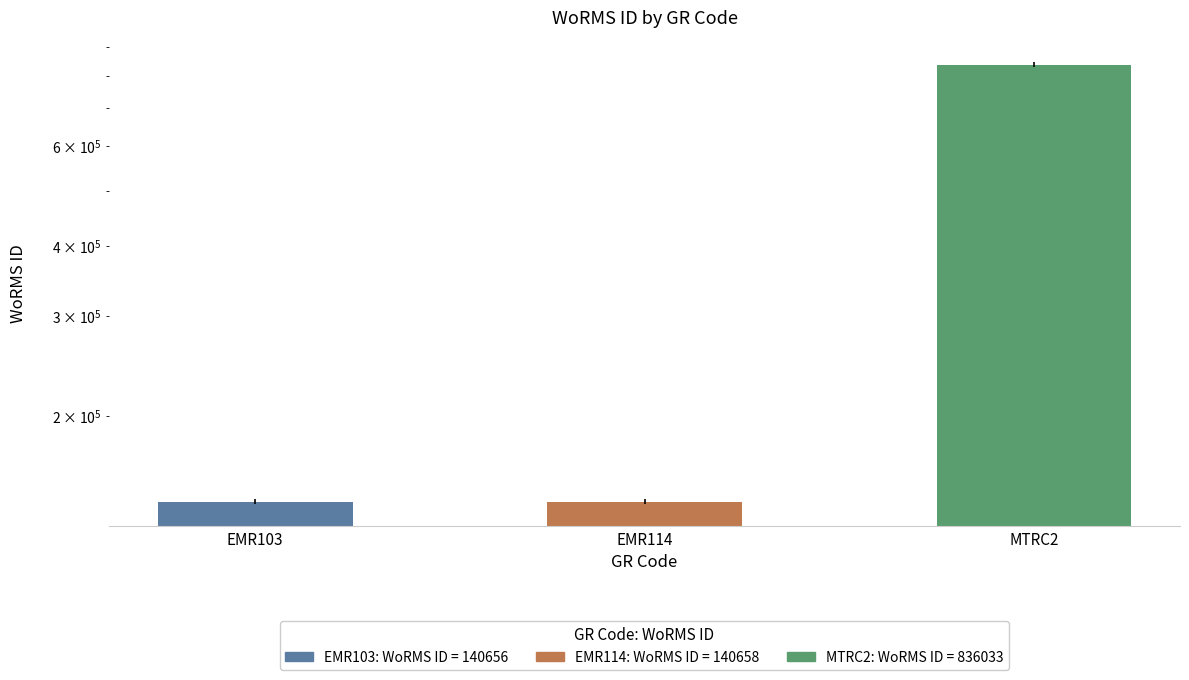

What is the label of the 2nd bar from the right?

EMR114